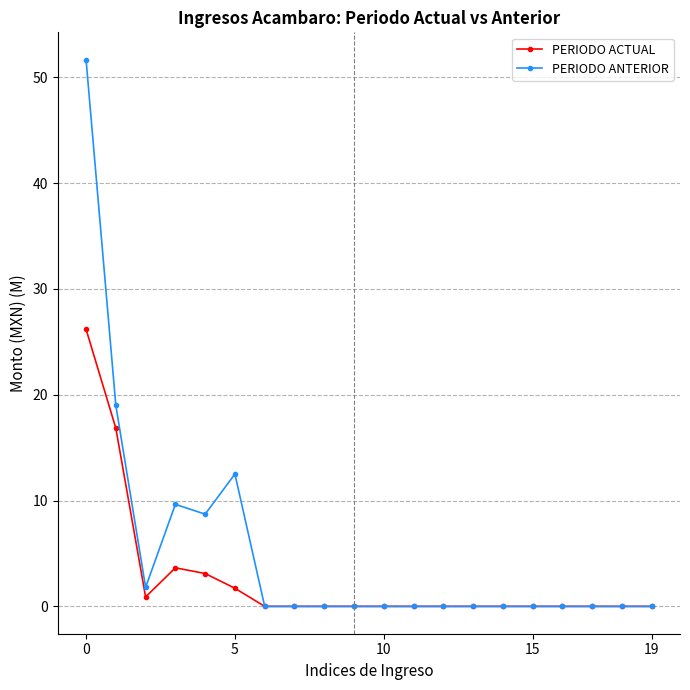

Count the number of data series in this chart.

2